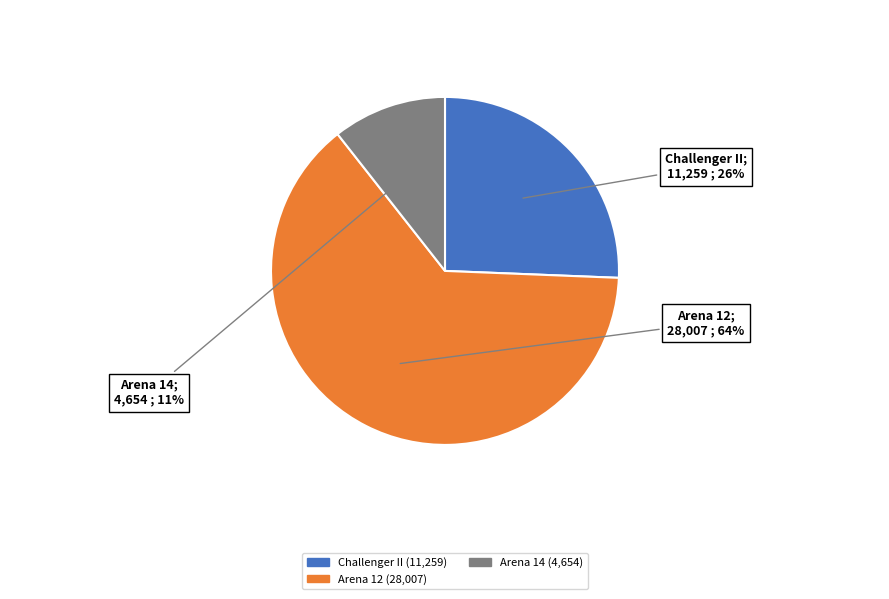

To the nearest percent, what is the average slice percentage?

33%